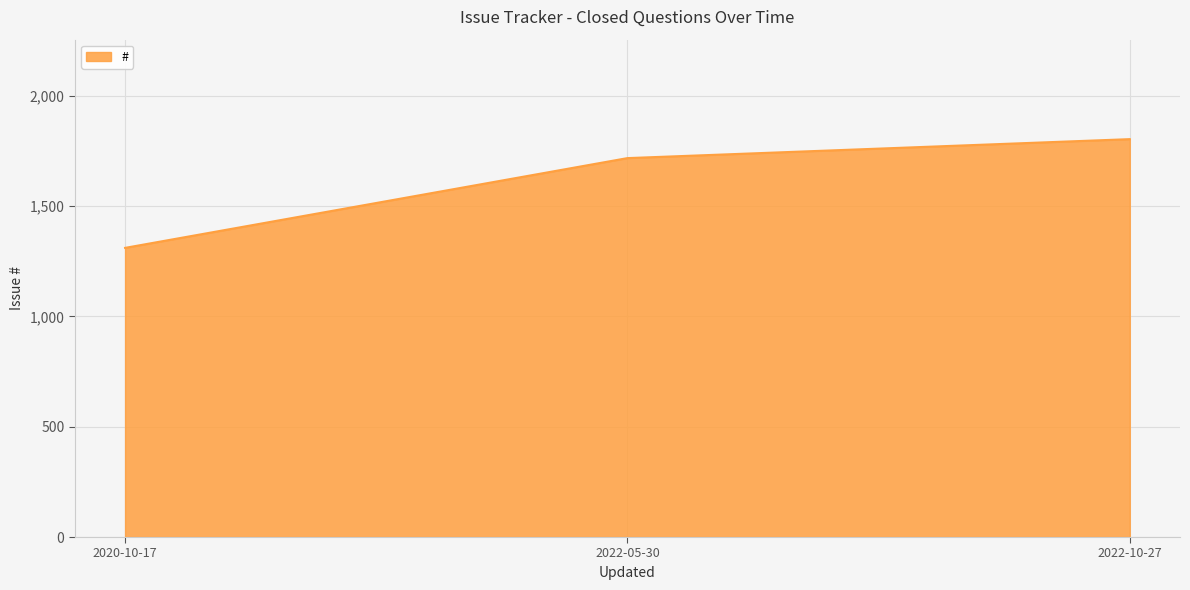

The value at 2020-10-17 is 1311. True or false?

True